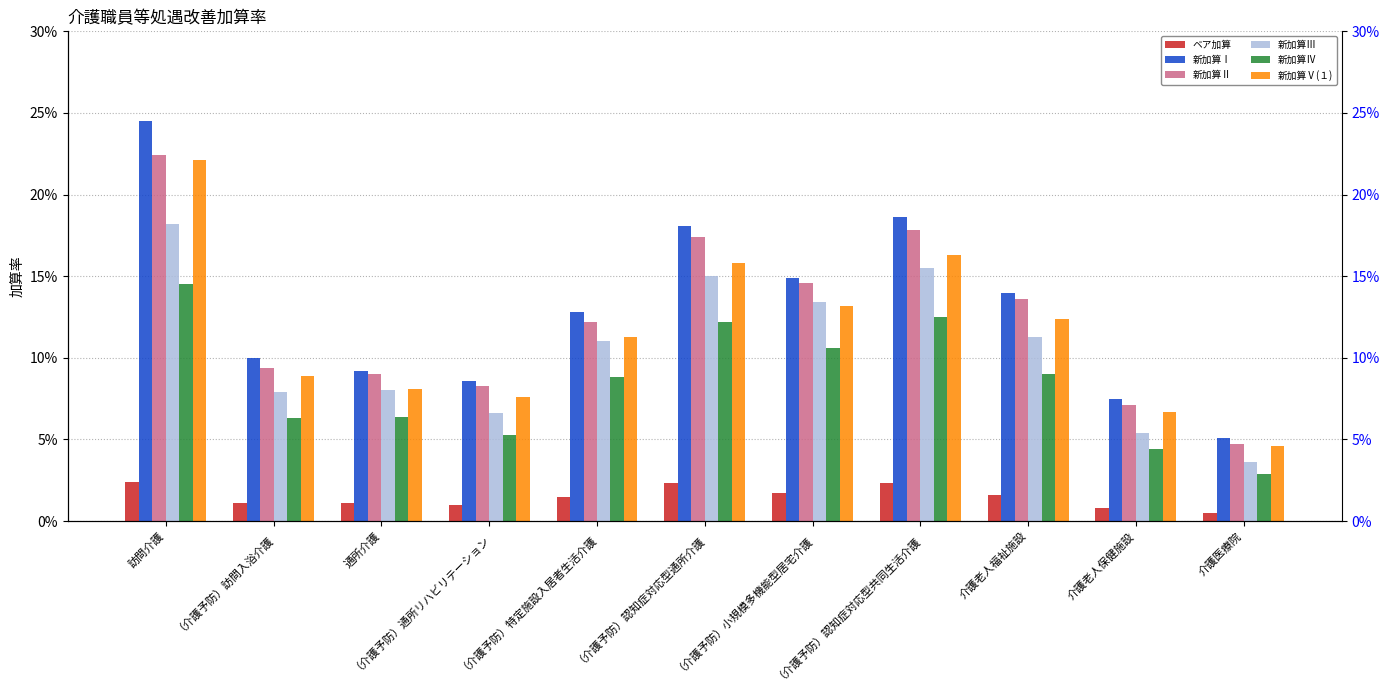

Rank the series by their maximum value, from lowest to highest.

ベア加算, 新加算Ⅳ, 新加算Ⅲ, 新加算Ⅴ(１), 新加算Ⅱ, 新加算Ⅰ